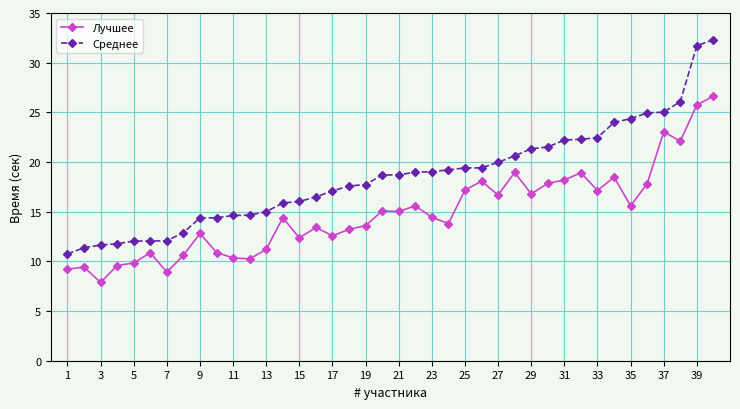

What is the difference between the maximum and minimum values in the Среднее series?

21.6